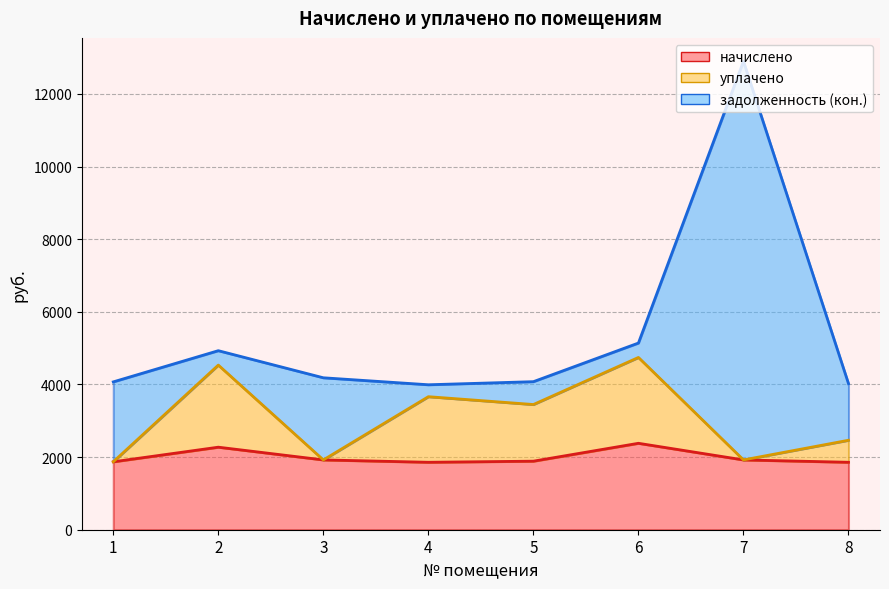

What is the average value of the уплачено series?

3071.1